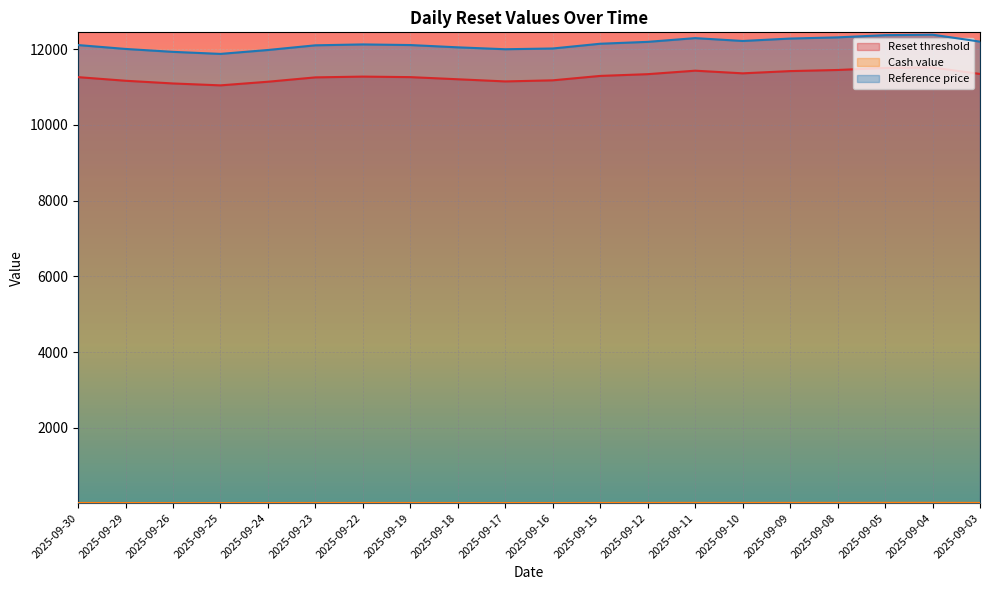

What is the spread (max minus min) of values at 2025-09-22?

12114.4